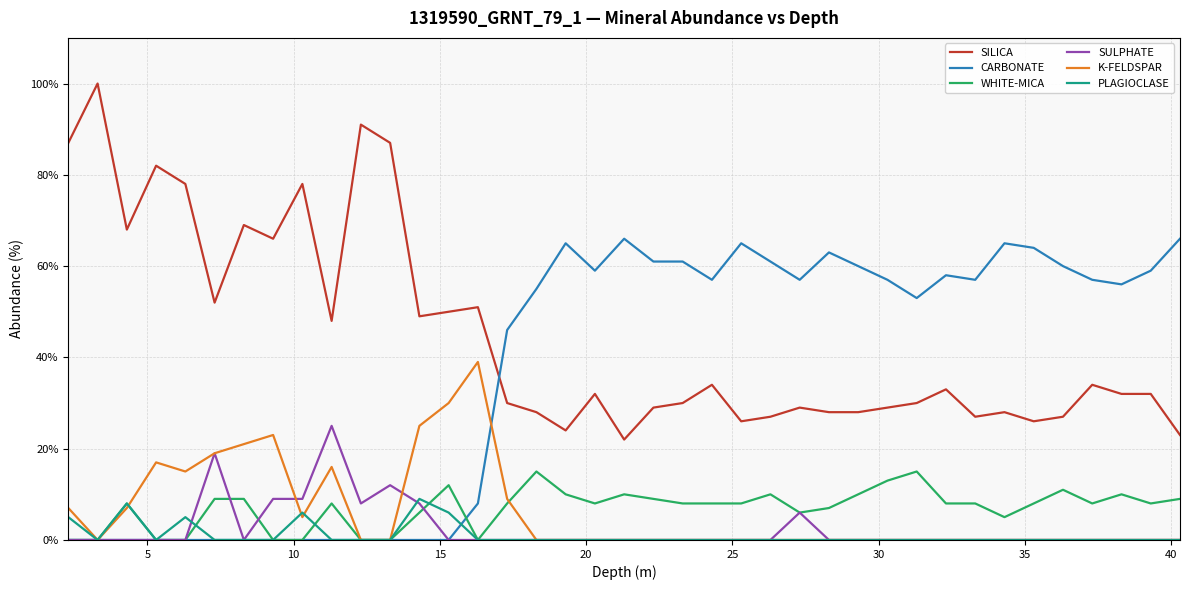

True or false: PLAGIOCLASE and SILICA intersect in this chart.

False